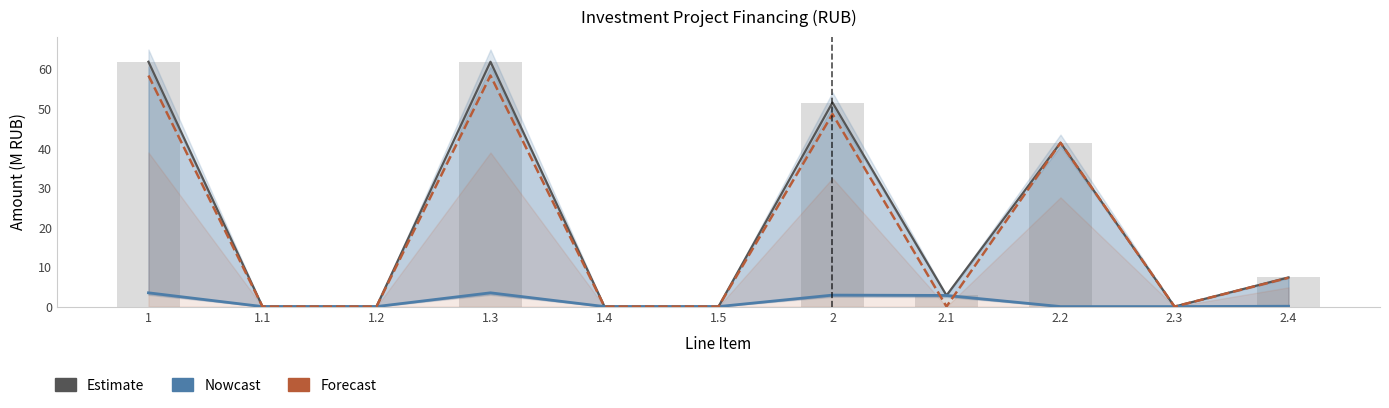

Rank the series at 2.1 from lowest to highest value.

Forecast, Estimate, Nowcast